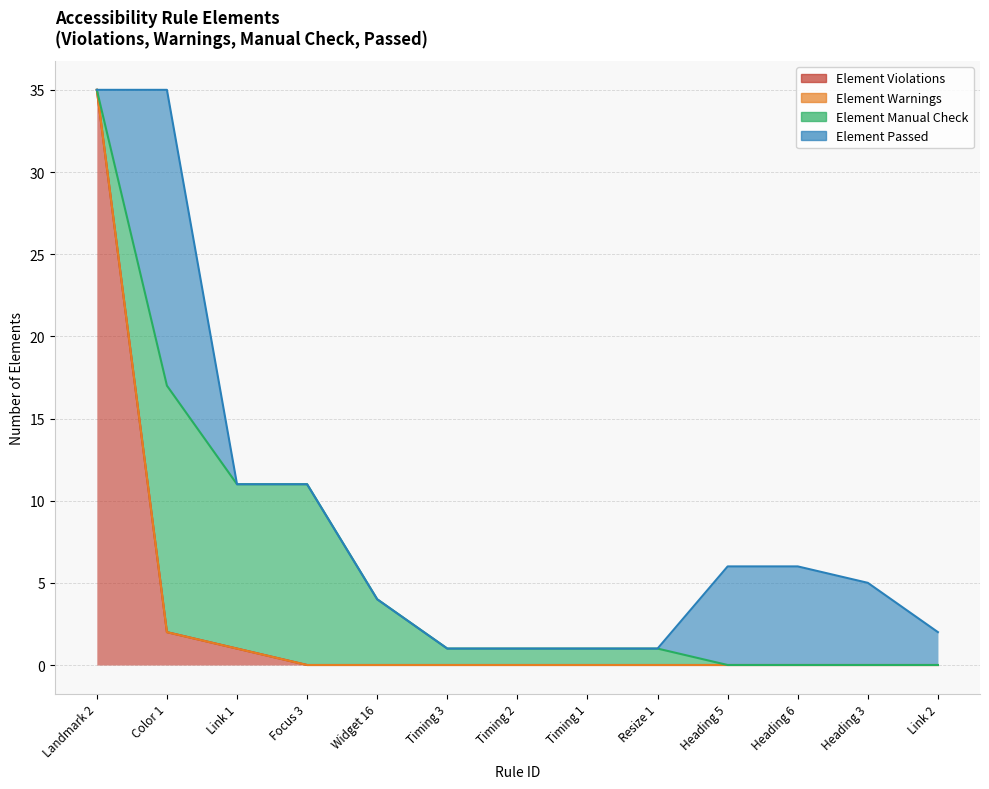

At how many categories does at least one series exceed 30?

1